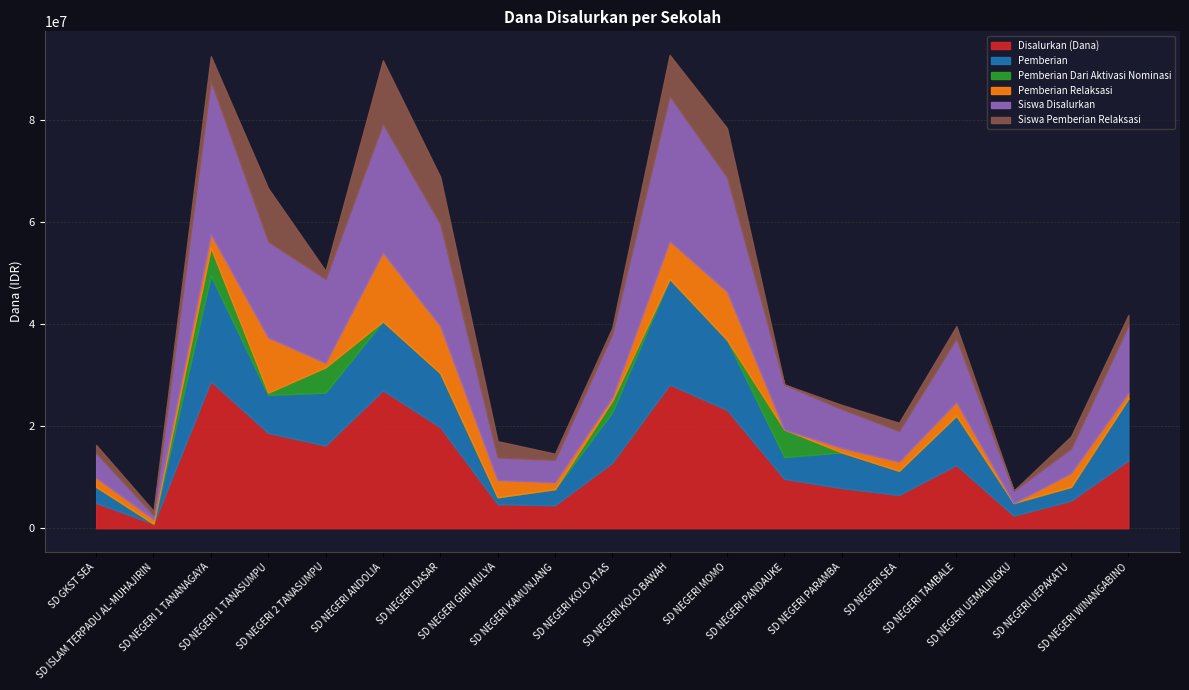

Where is the first local maximum for Siswa Disalurkan?

SD NEGERI 1 TANANAGAYA